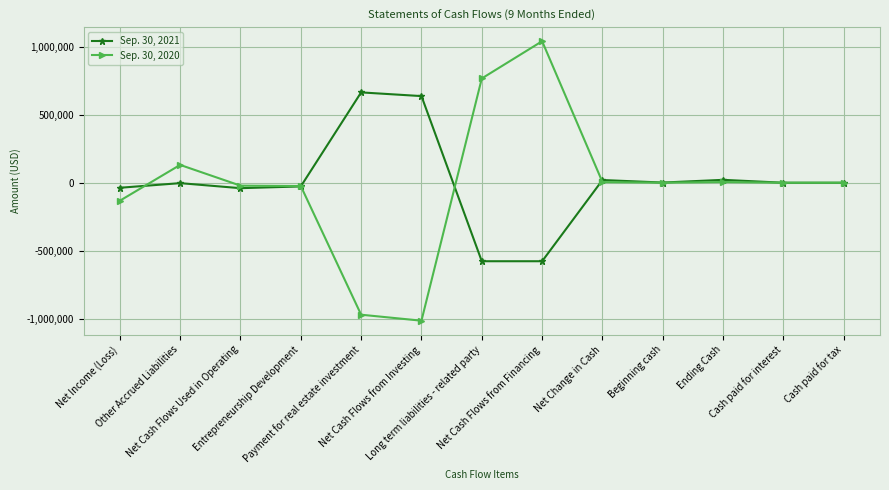

What is the maximum value shown in the chart?

1040369